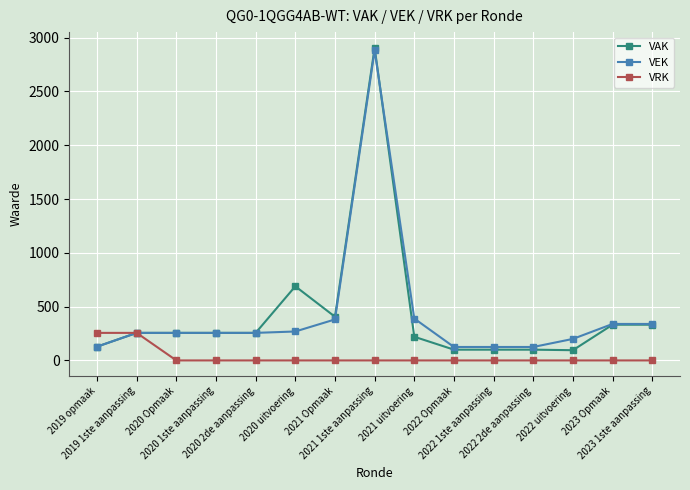

What is the minimum value for VEK?

125